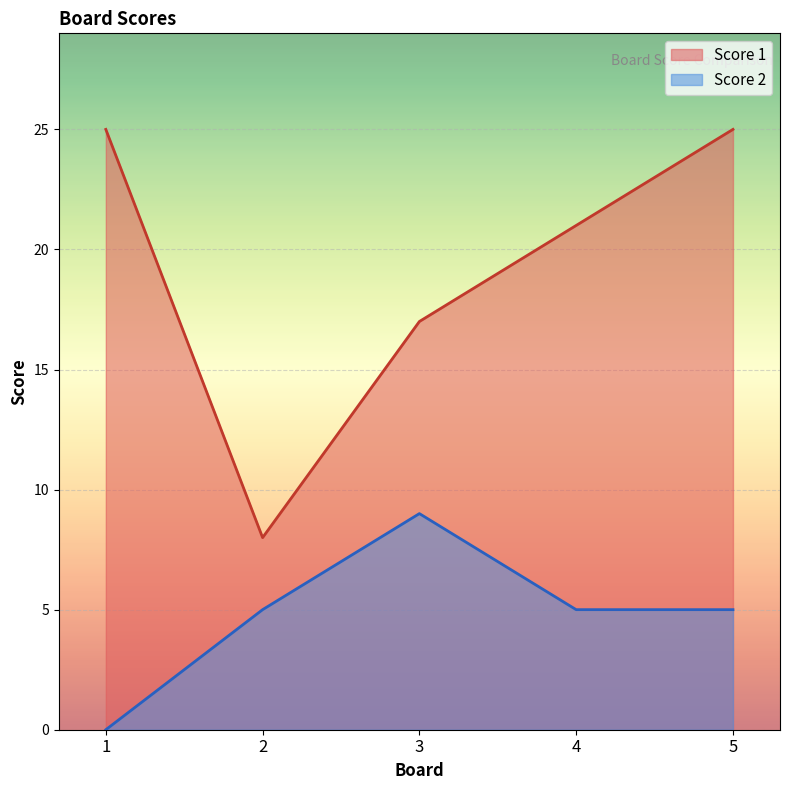

How many lines are shown in the chart?

2